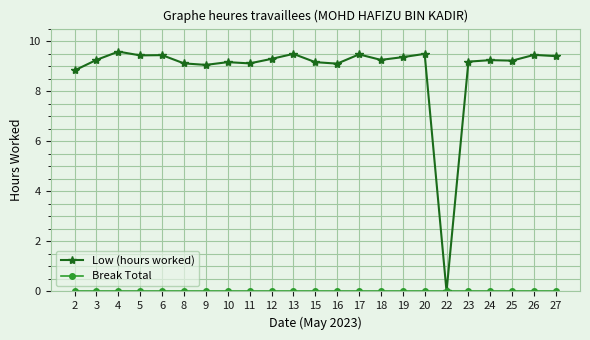

What is the maximum value shown in the chart?

9.6